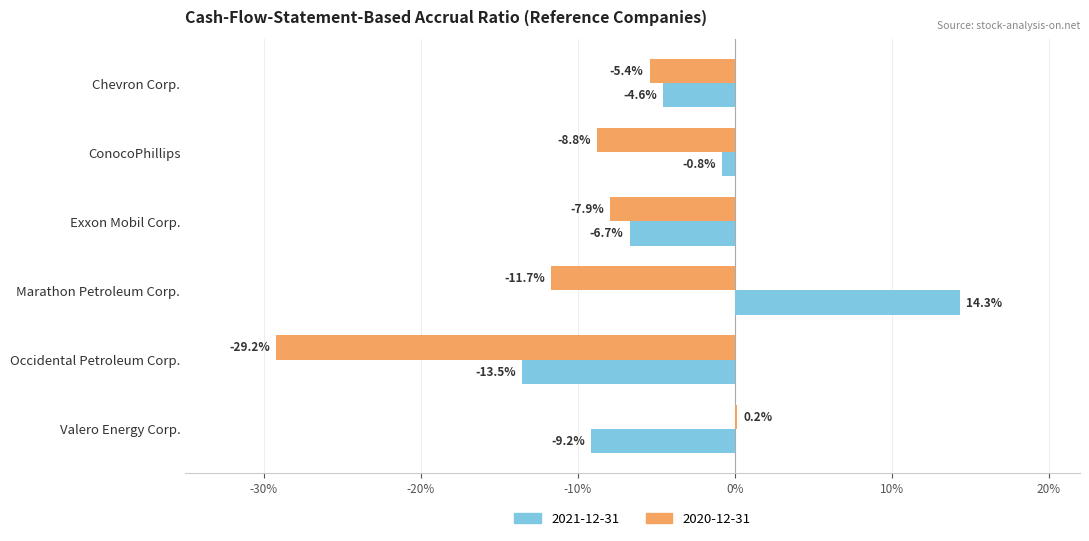

What are all the series names shown in the legend?

2021-12-31, 2020-12-31